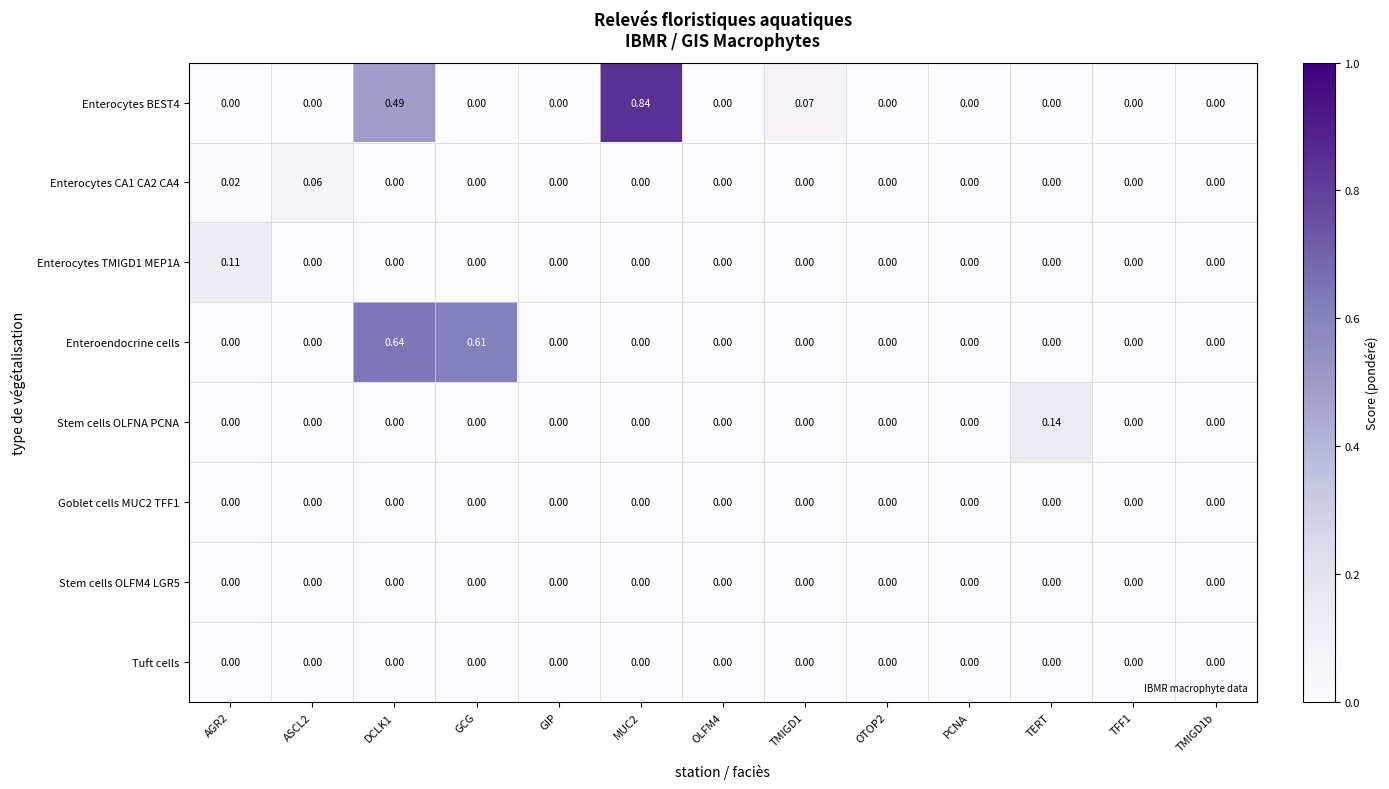

How many series are shown in this chart?

8